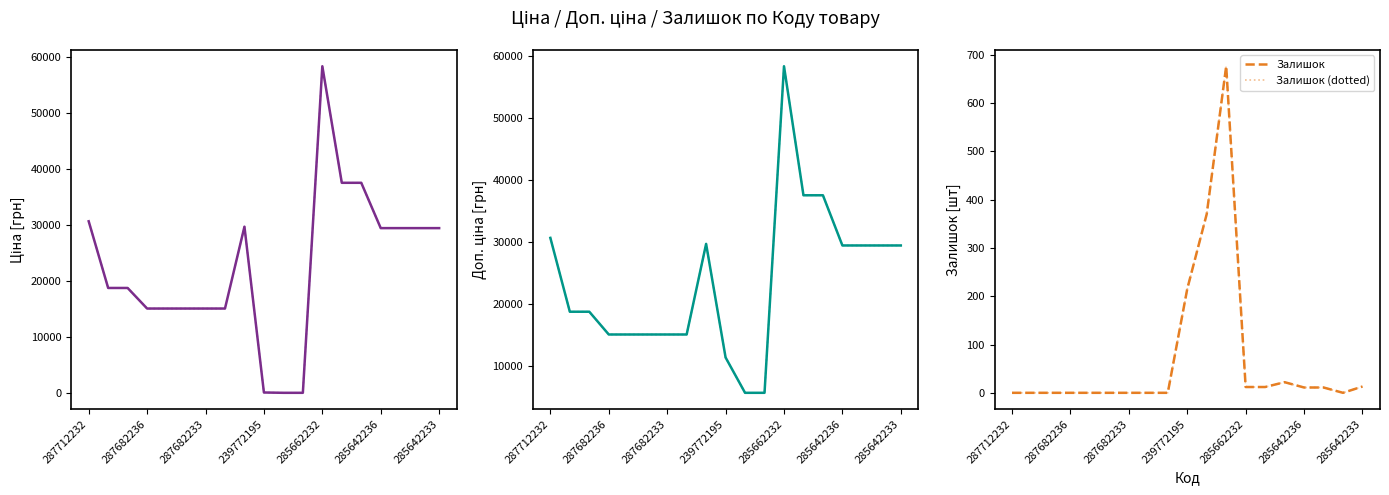

Where do Ціна (dotted) and Залишок (dotted) first cross each other?

8 and 9